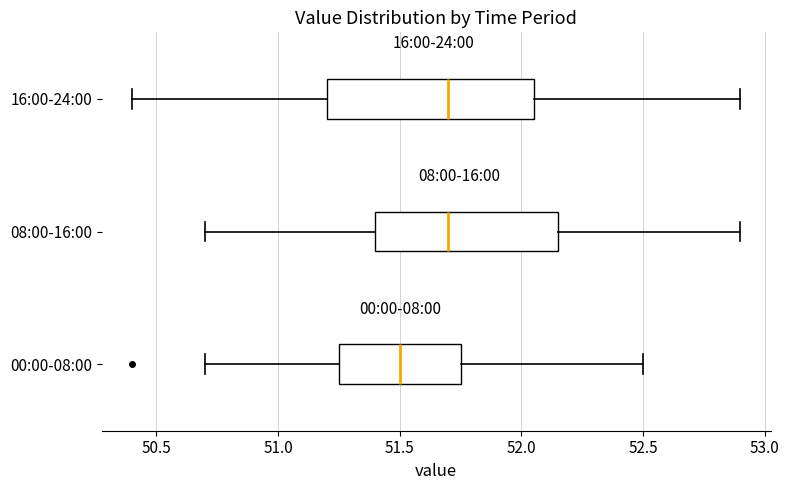

Reading bottom to top, read every box against the x-axis: the position of its median line, the range the box covers, and the ends of its whiskers. The values are not printed on the chart, so give them approximately, as read against the axis.

00:00-08:00: median 51.50, box 51.25 to 51.75, whiskers 50.70 to 52.50
08:00-16:00: median 51.70, box 51.40 to 52.15, whiskers 50.70 to 52.90
16:00-24:00: median 51.70, box 51.20 to 52.05, whiskers 50.40 to 52.90